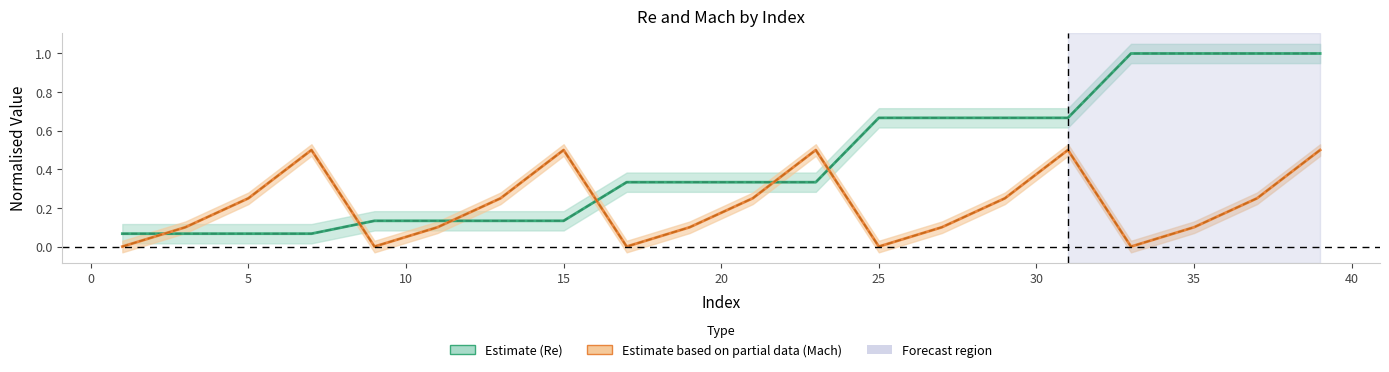

The value of Mach (XFOIL) at 15 is 0.7. True or false?

False